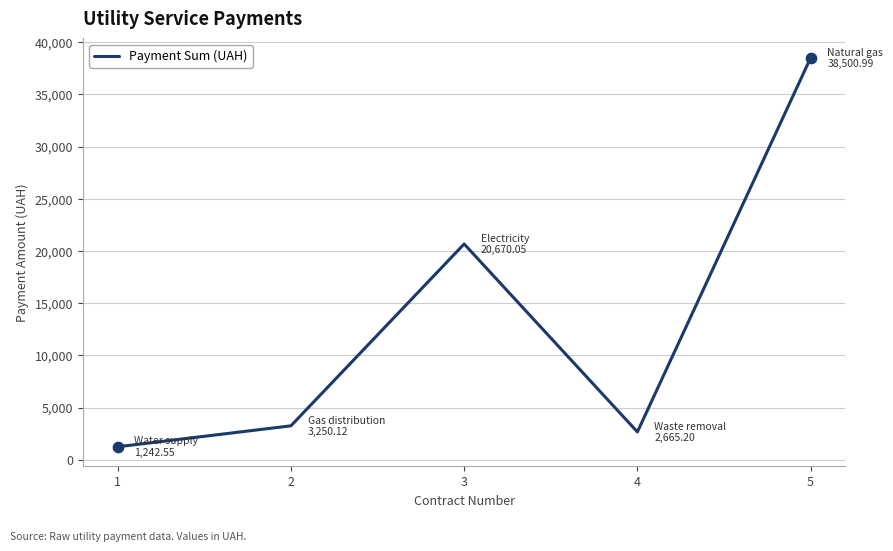

What is the change in value from 1 to 5?

+37258.4